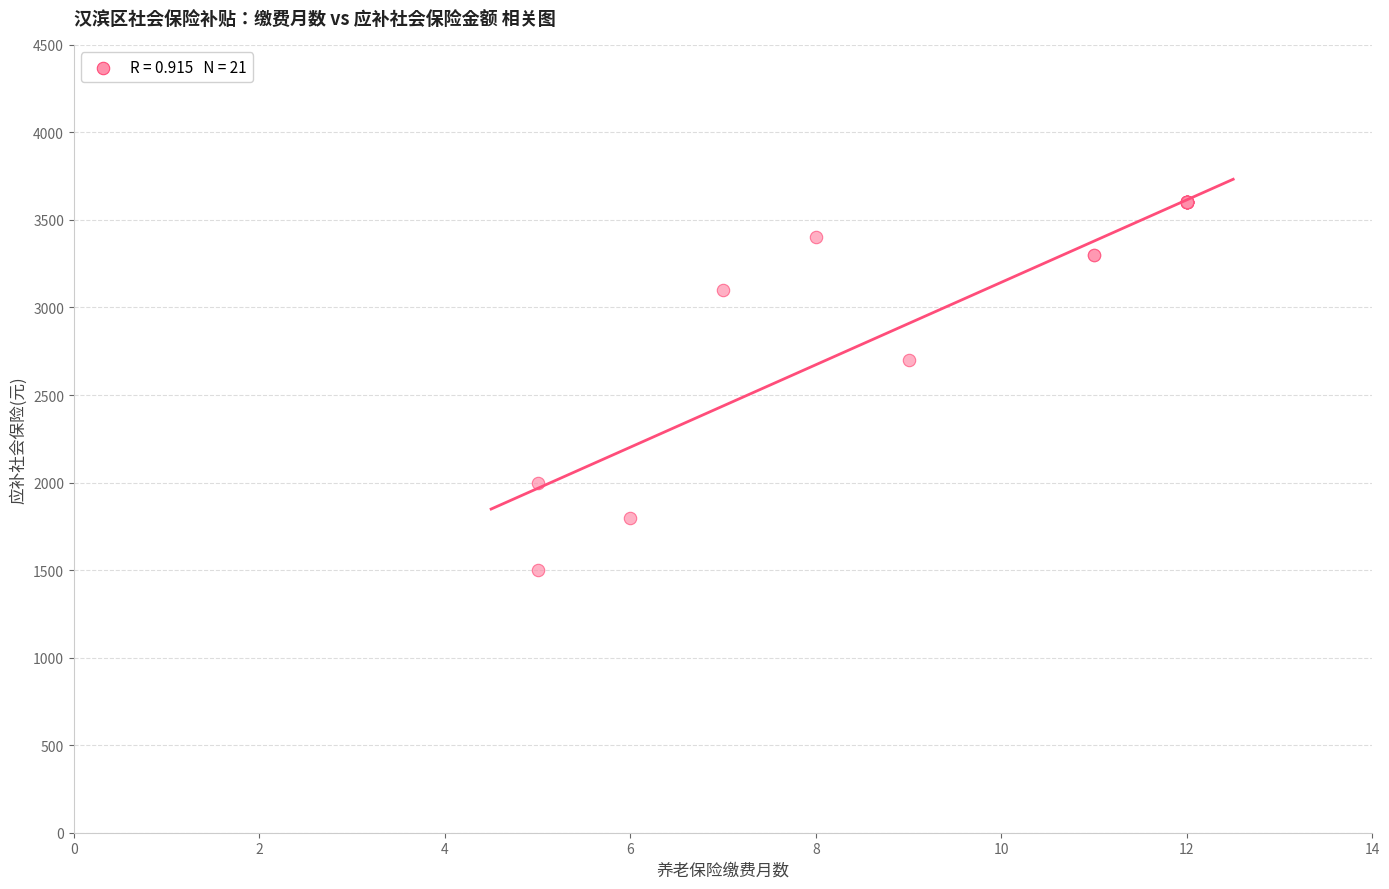

What Y value in the scatter plot is closest to 2550?

2700